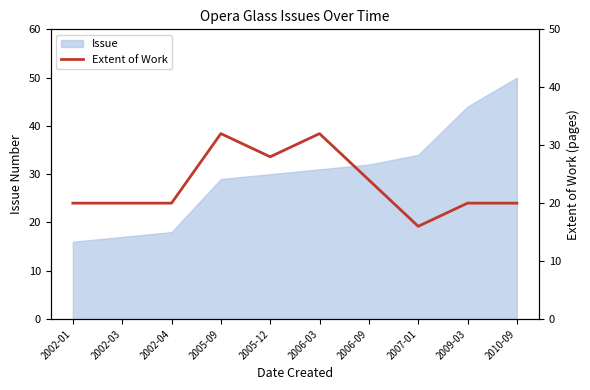

Where is the data nearest to the value 24?

2006-09